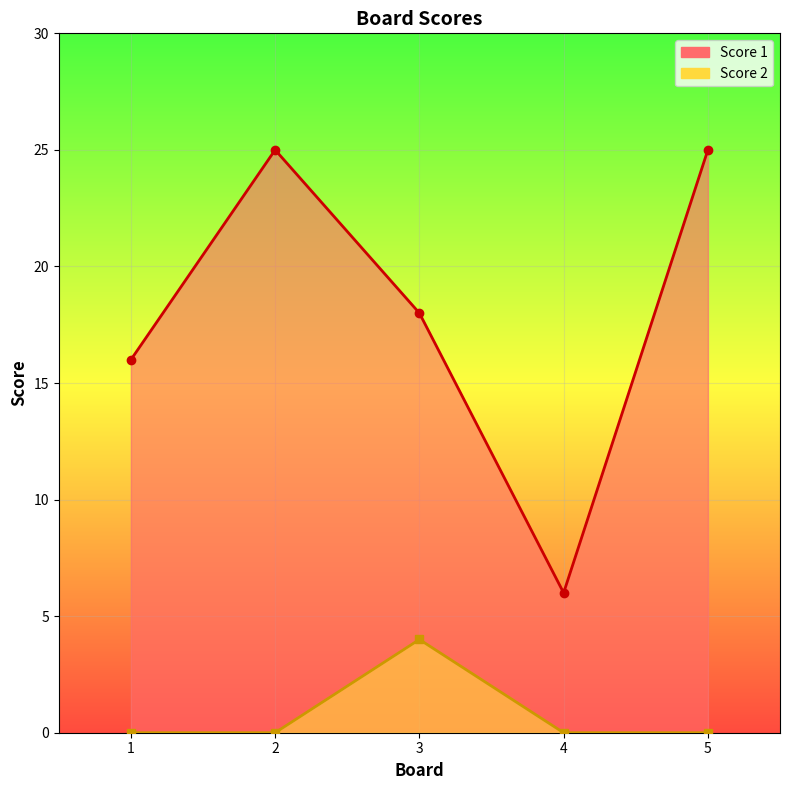

What is the value of the Score 1 point at the 1st from the left?

16